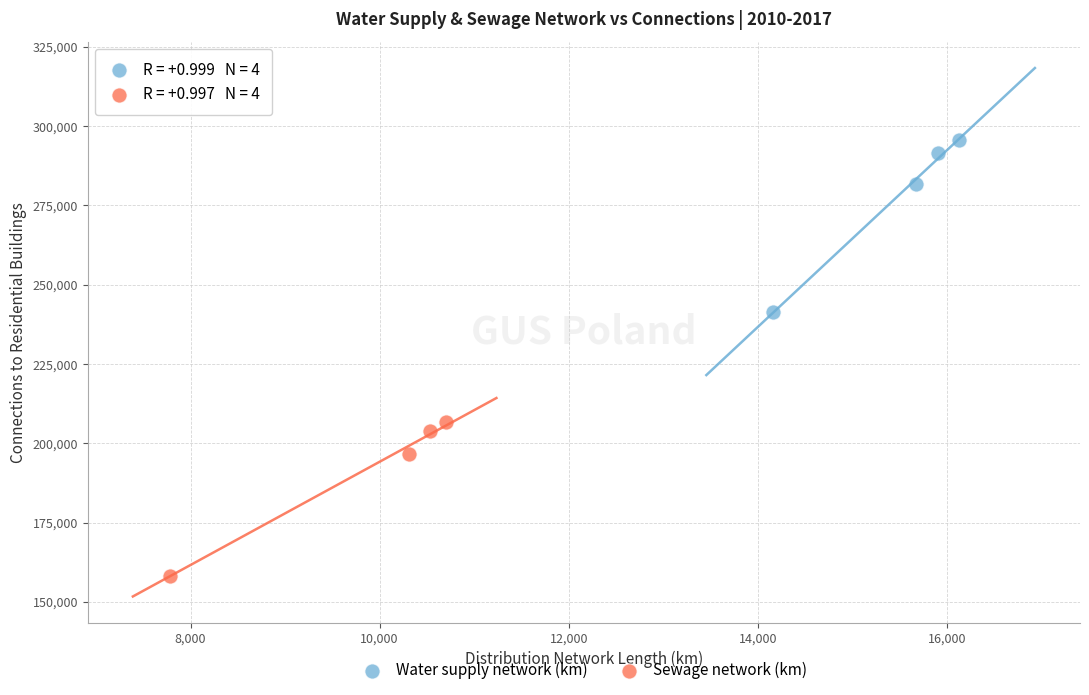

What are all the series names shown in the legend?

Water supply network (km), Sewage network (km)